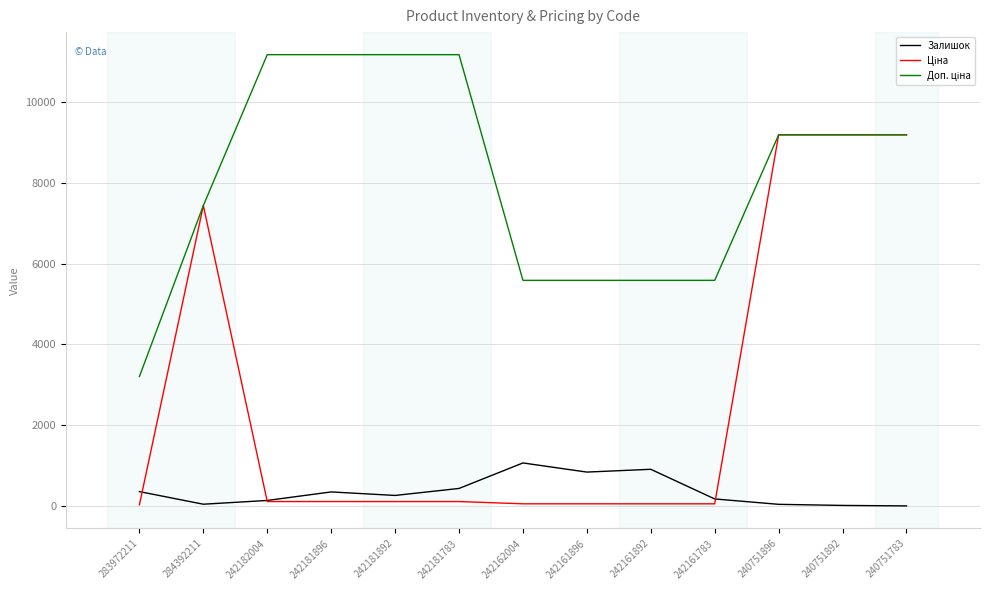

What is the sum of the Залишок values at 242161892 and 242161783?

1086.0